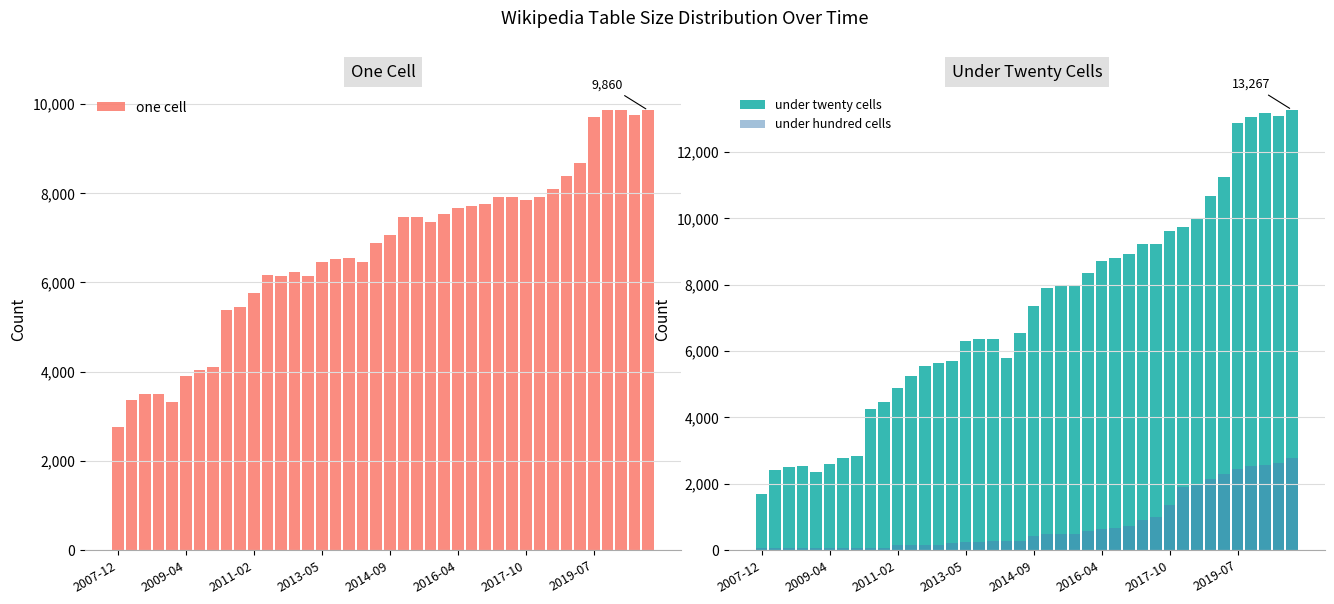

How many groups of bars are there?

40